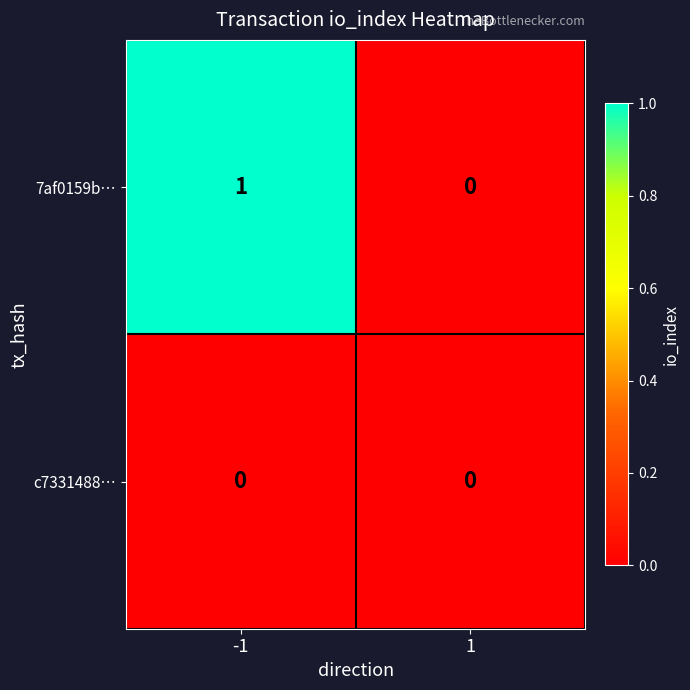

Rank the categories by 7af0159b… value from highest to lowest.

-1, 1